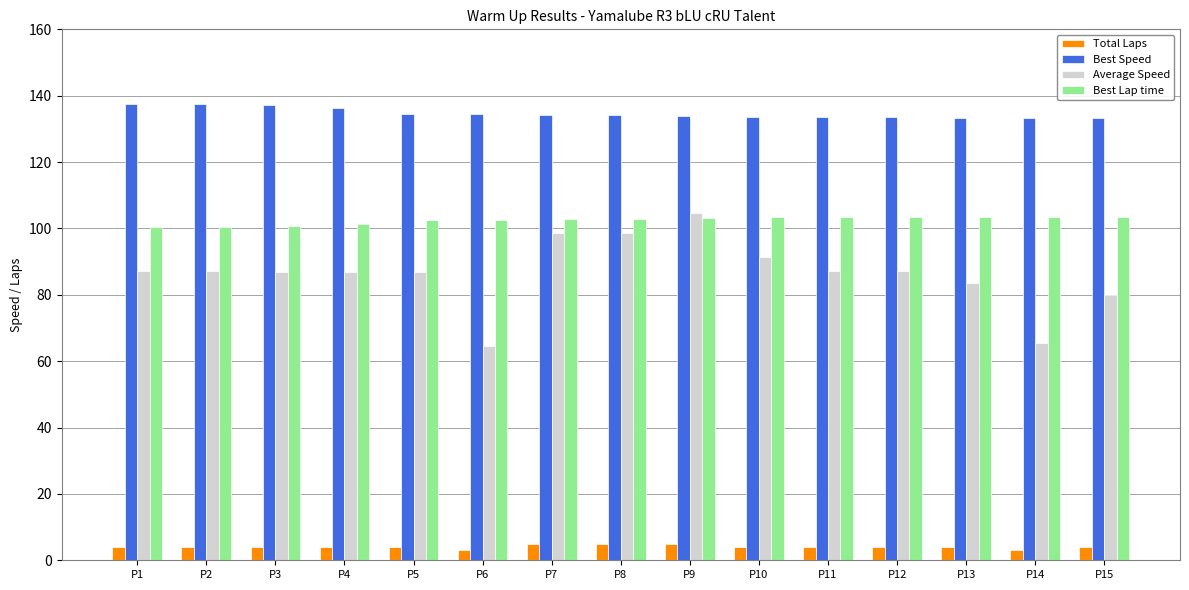

Where is Average Speed nearest to the value 84?

P13